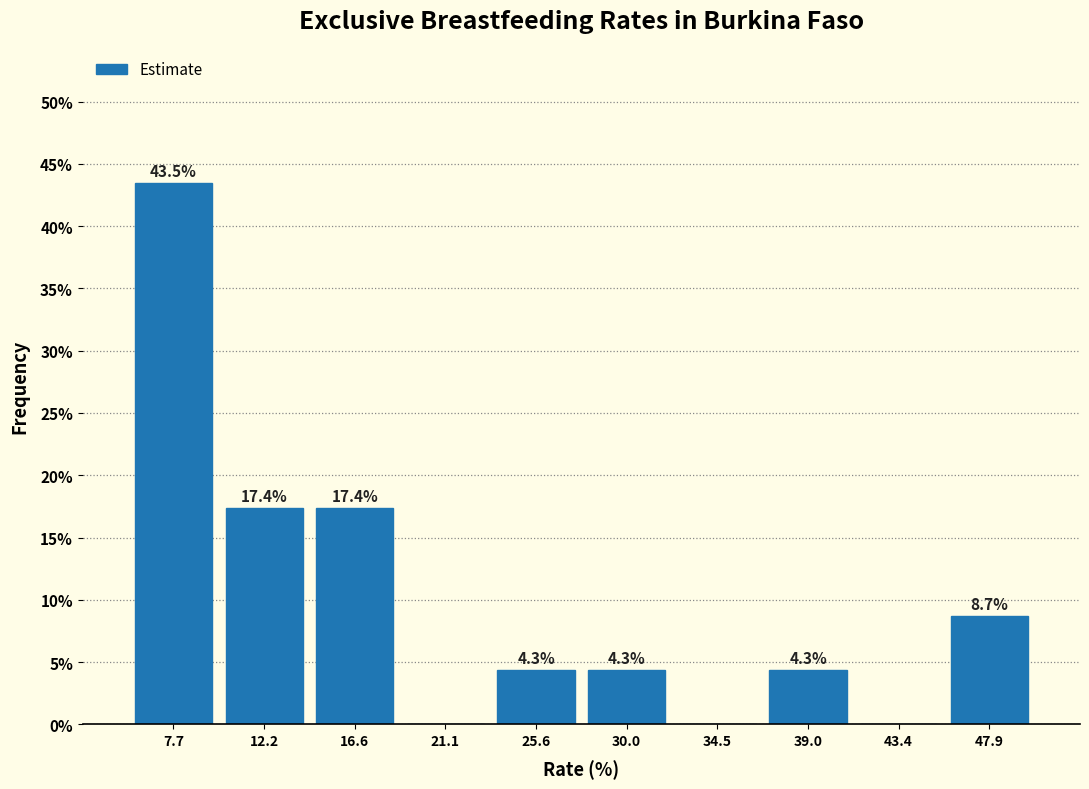

Over which range of the x-axis is the bar tallest?

5.5 to 10.0